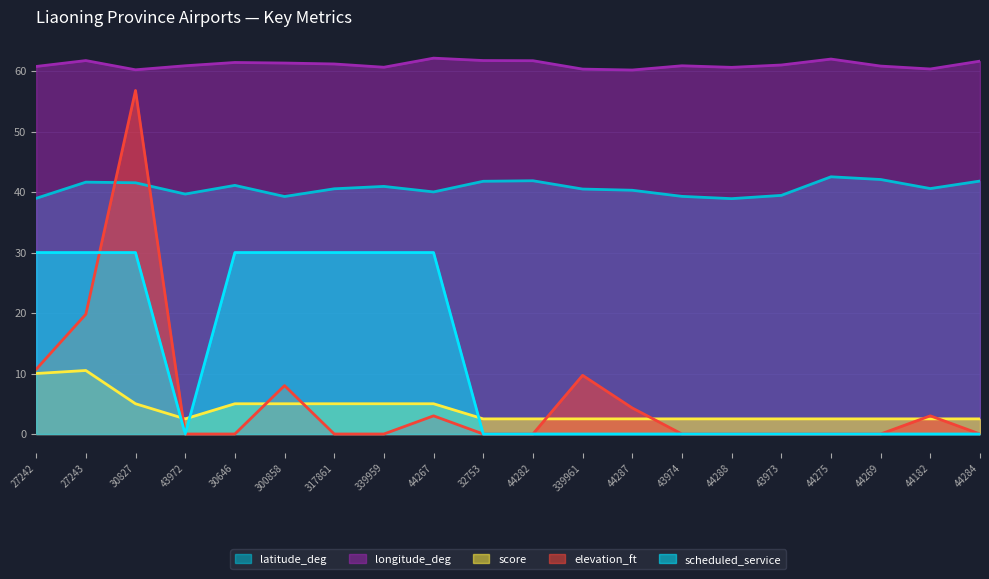

Which series has the largest total across all categories?

longitude_deg